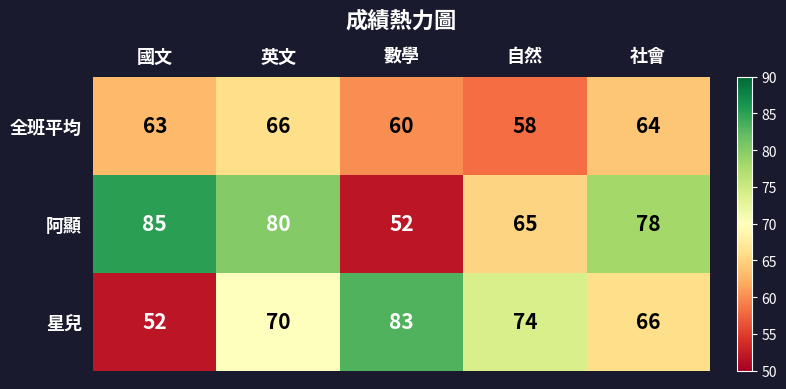

What is the sum of the 星兒 values at 英文 and 國文?

122